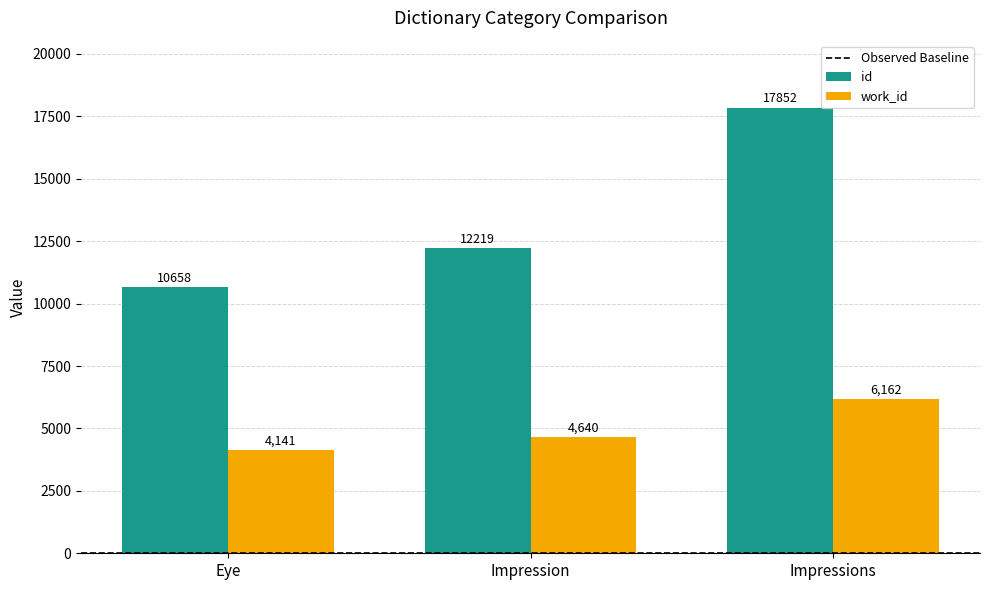

What is the difference between the maximum and minimum values in the work_id series?

2021.0